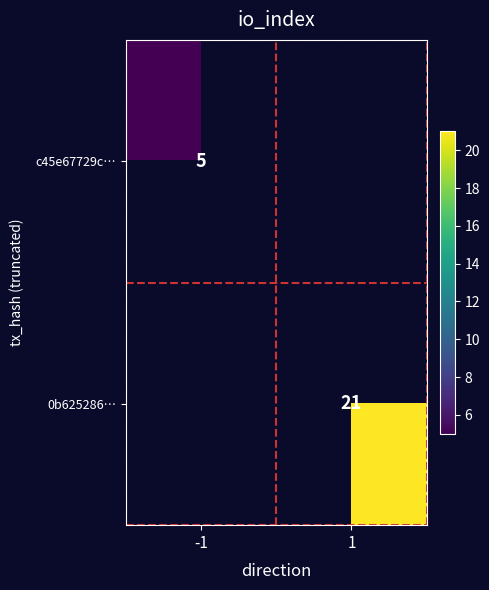

True or false: c45e67729c… has a value of 5 at -1.

True